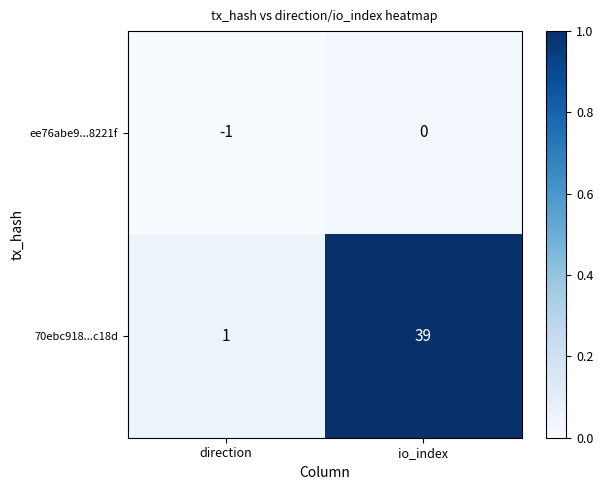

What is the maximum value shown in the chart?

39